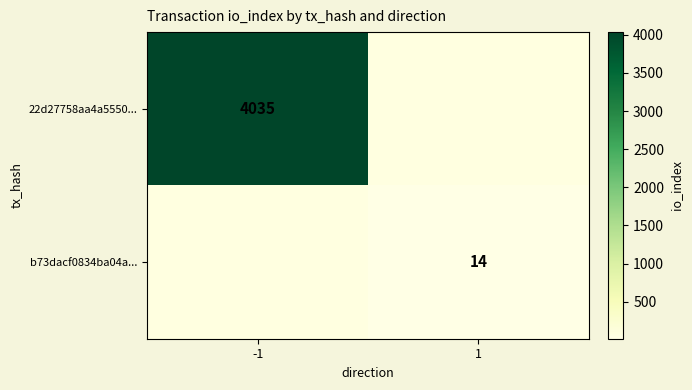

The 22d27758aa4a5550... series shows 4035 at -1. True or false?

True